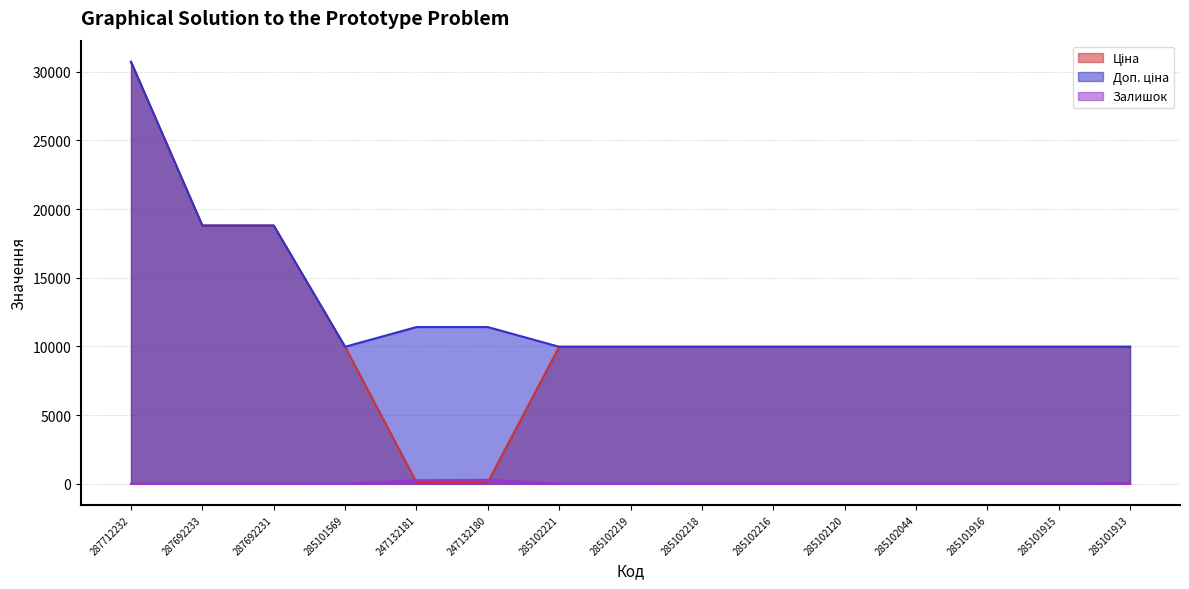

True or false: Ціна has more than 1 points higher than both neighbors.

False